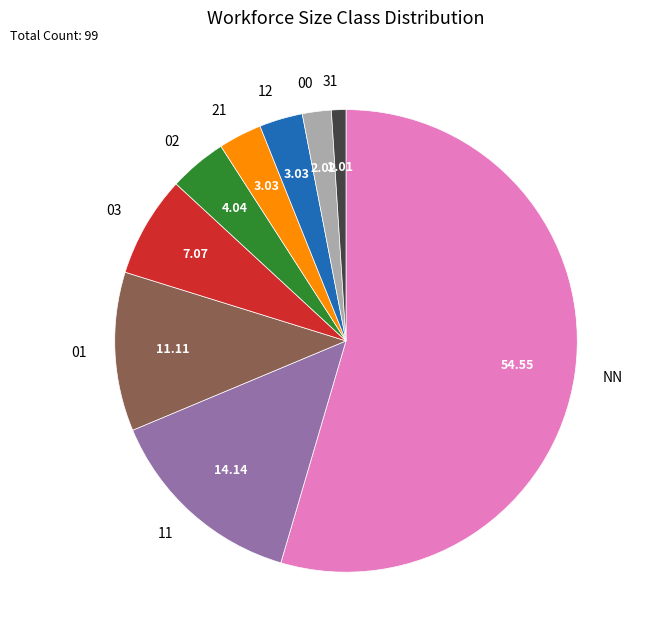

How many slices are in this pie chart?

9